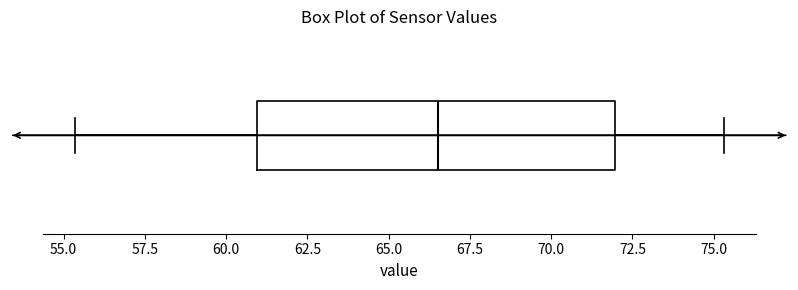

Where is the right edge of the box on the x-axis? The values are not printed on the chart, so give them approximately, as read against the axis.

72.0